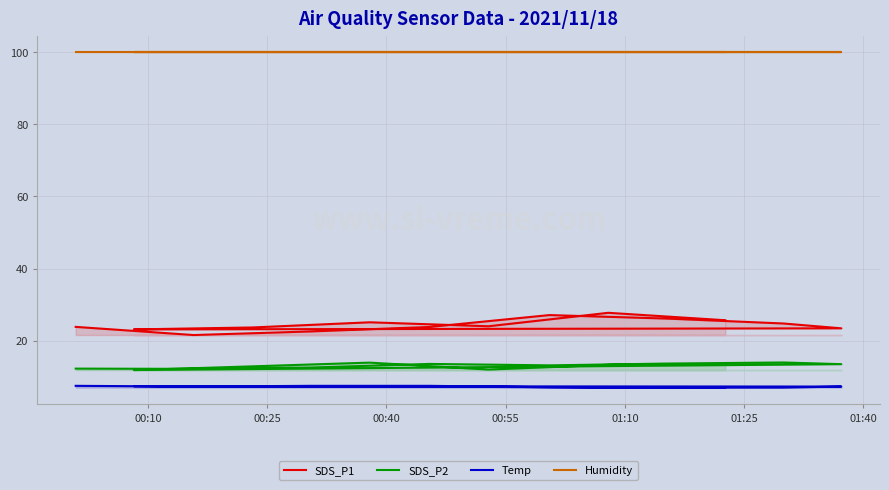

How many categories are shown in the chart?

14